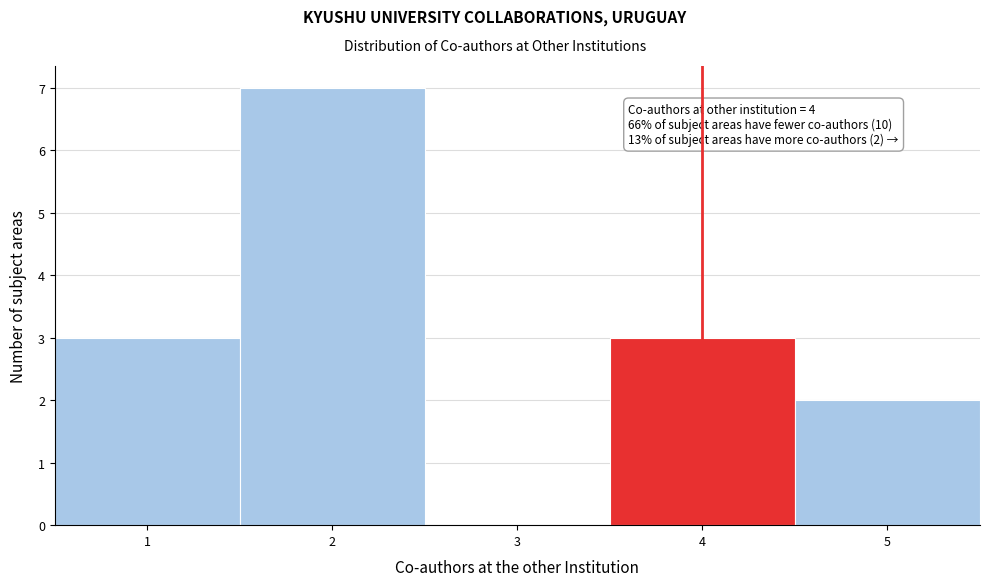

Which range on the x-axis has the tallest bar?

1.5 to 2.5